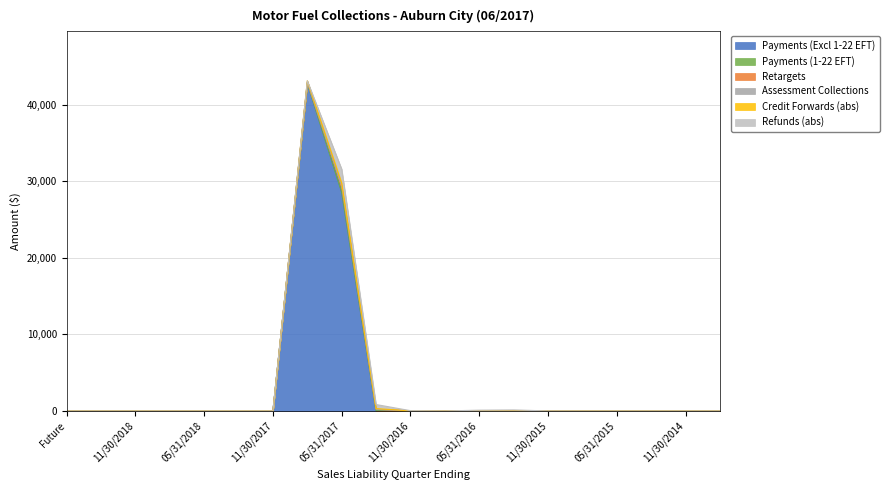

Is it true that Refunds (abs) equals 690.2 at 02/28/2019?

False